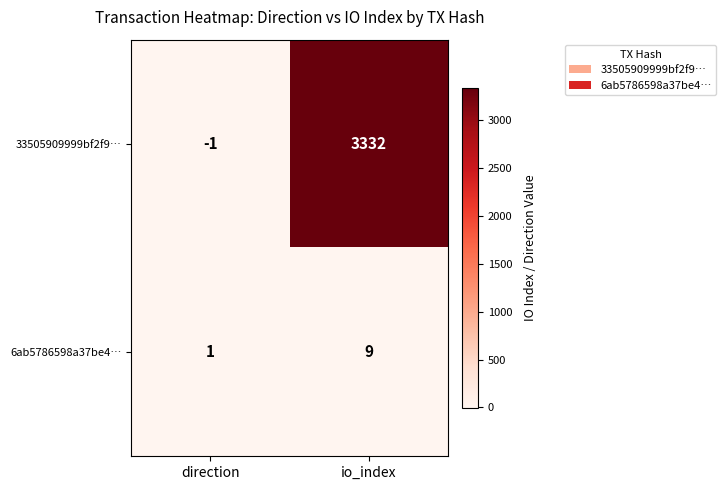

Reading left to right, list all the values displayed in this chart.

33505909999bf2f9…: -1	3332
6ab5786598a37be4…: 1	9